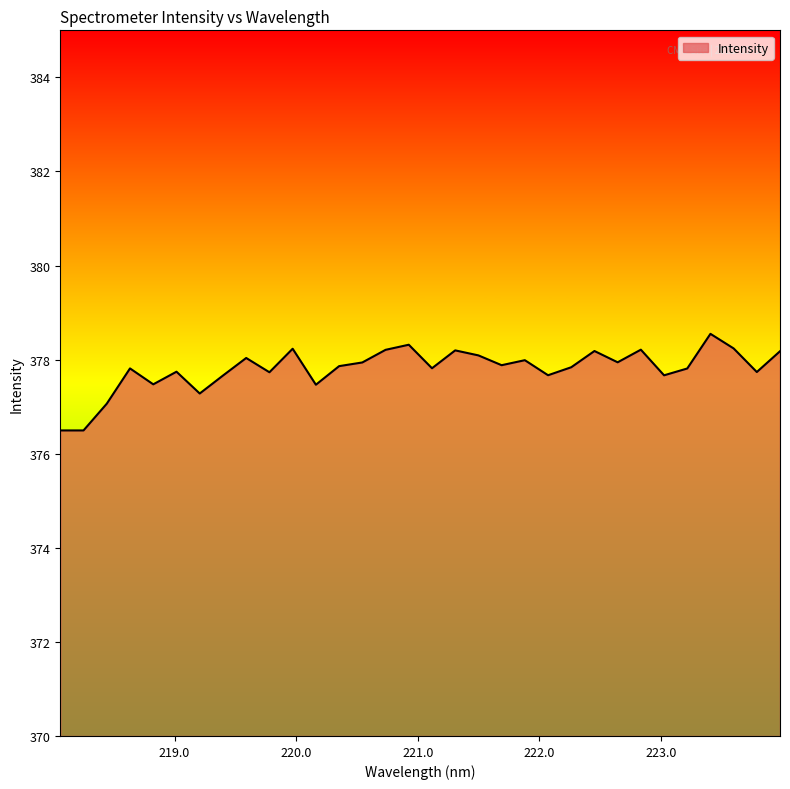

What is the difference between the maximum and minimum values?

2.1